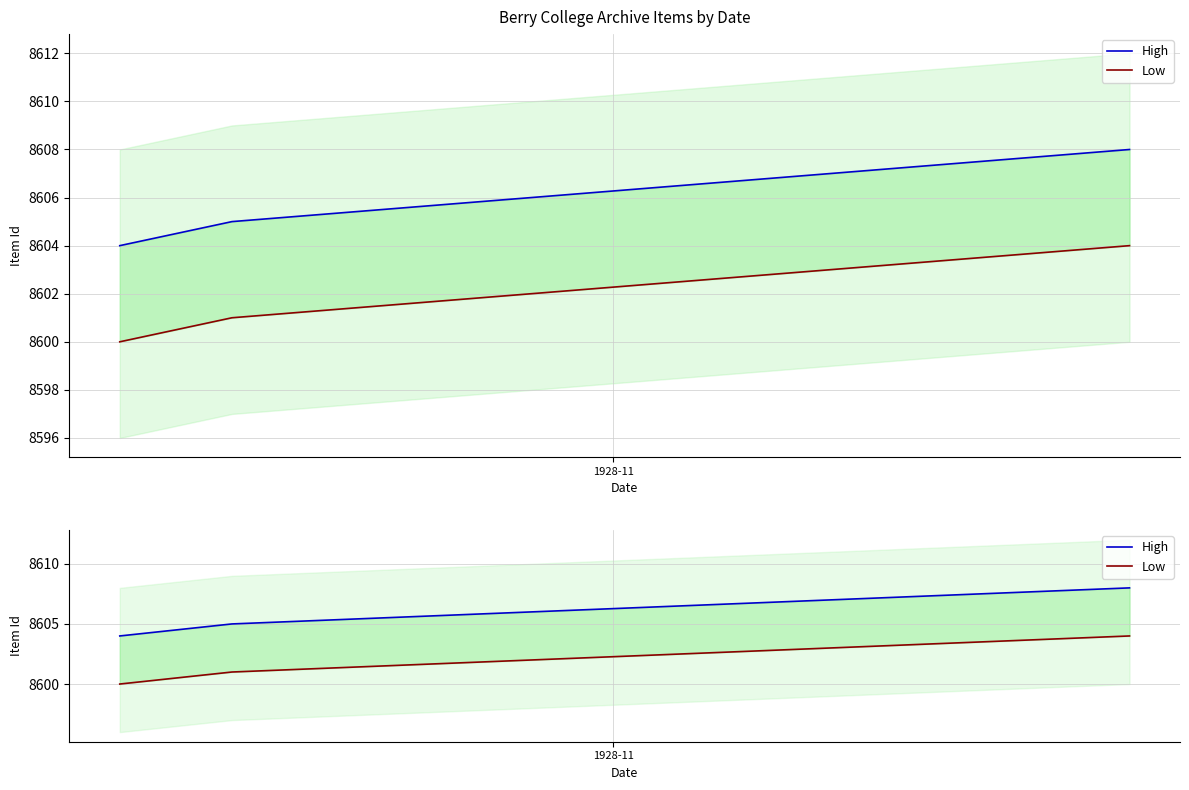

Which series has the widest spread of values?

High